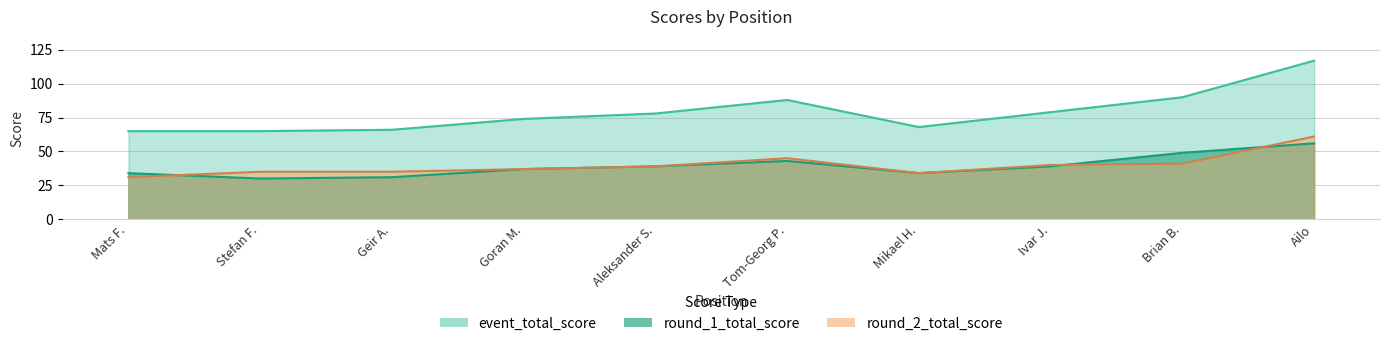

How many categories are shown in the chart?

10